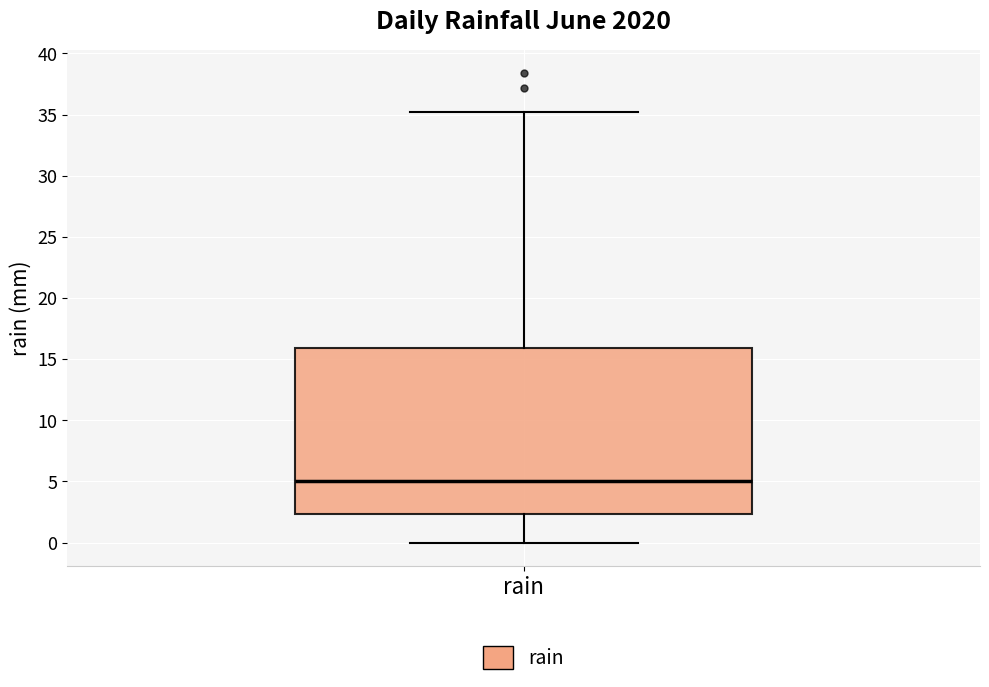

Transcribe this box plot: give where the median line is, the range the box spans, and where the two whiskers end, as read against the y-axis. The values are not printed on the chart, so give them approximately, as read against the axis.

median 5.0, box 2.5 to 16.0, whiskers 0.0 to 35.0